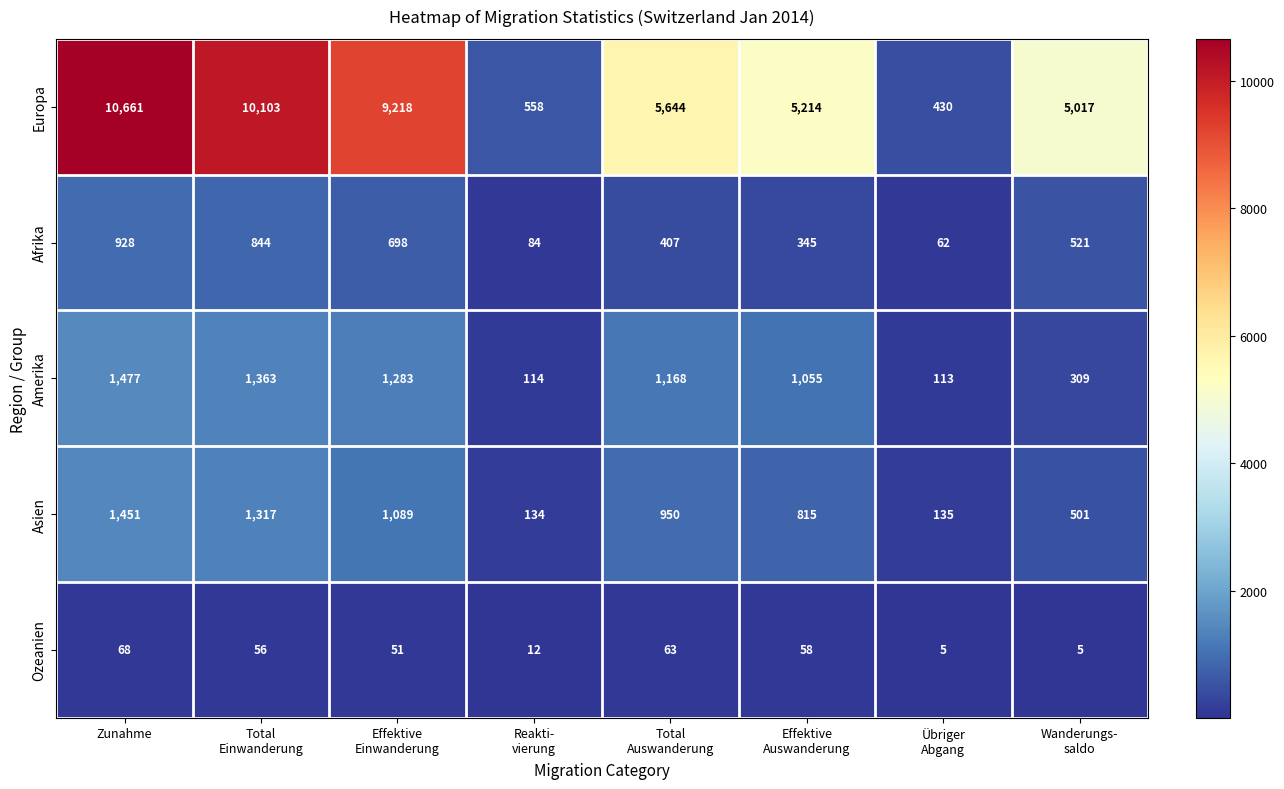

At which label does Amerika first exceed 1168?

Zunahme